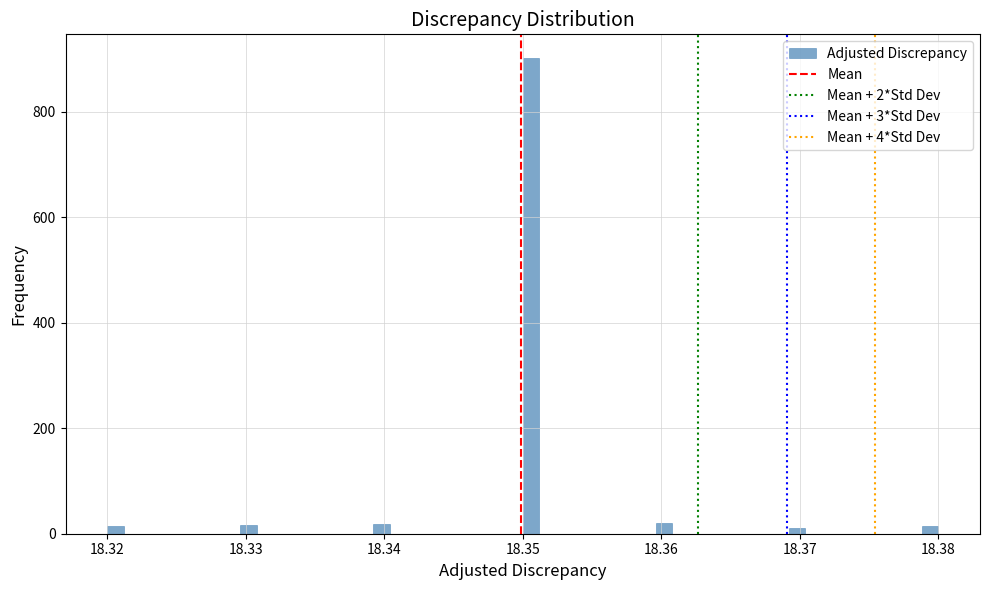

Around what value on the x-axis is the tallest bar? Give the approximate position of its centre, as read against the axis.

18.351